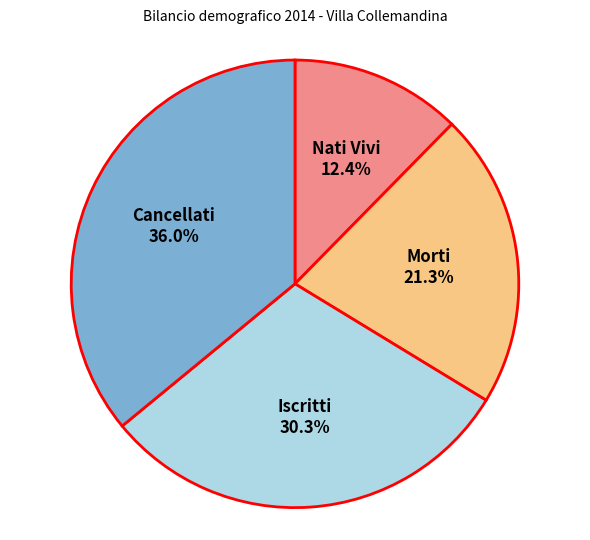

Does any single category account for the majority?

No